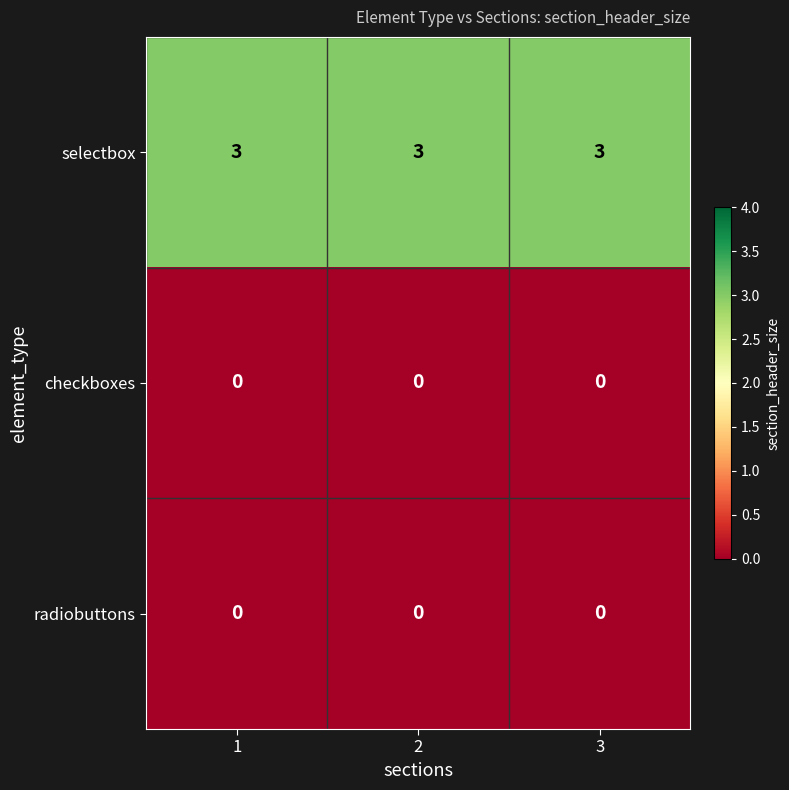

Is it true that checkboxes equals 0 at 1?

True